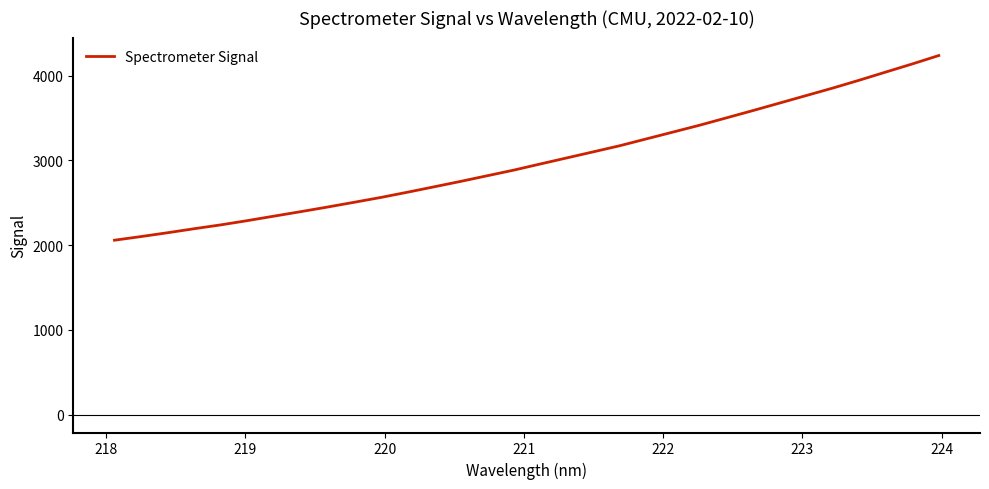

Does the chart display data point markers on the line(s)?

No